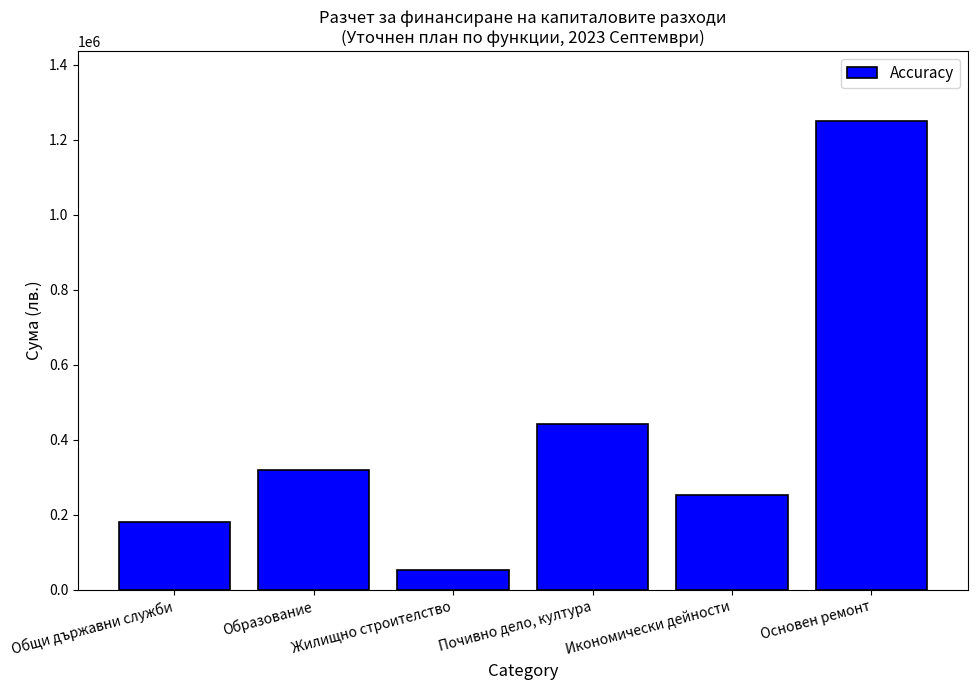

Rank the categories by value from lowest to highest.

Жилищно строителство, Общи държавни служби, Икономически дейности, Образование, Почивно дело, култура, Основен ремонт